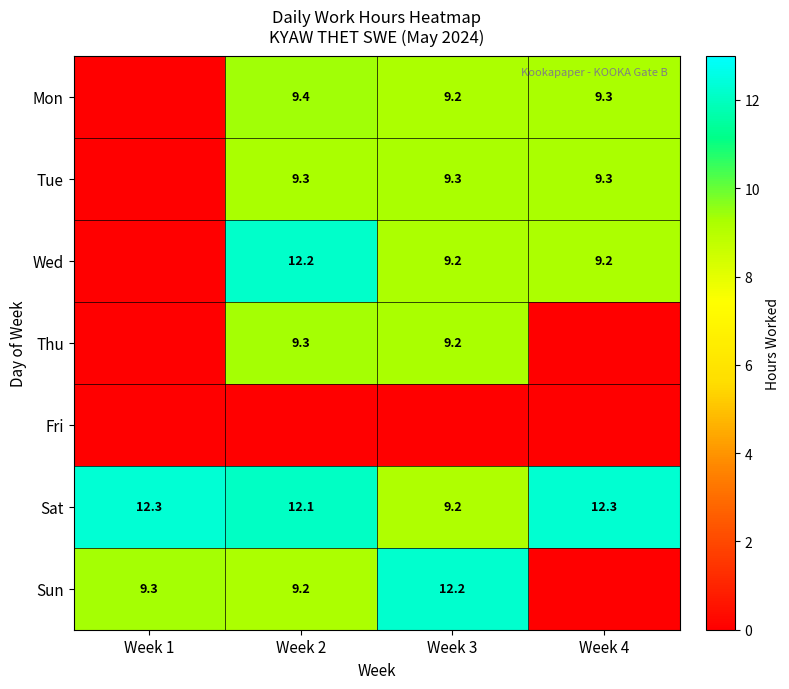

At which category does the chart reach its peak across all series?

Week 1